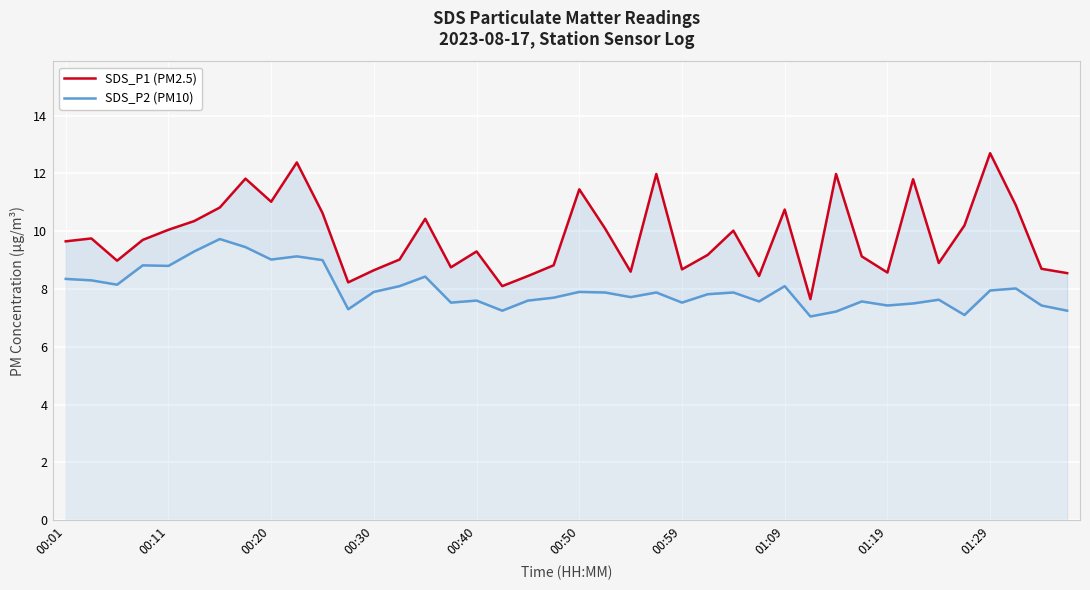

True or false: SDS_P2 (PM10) has more than 1 points higher than both neighbors.

True